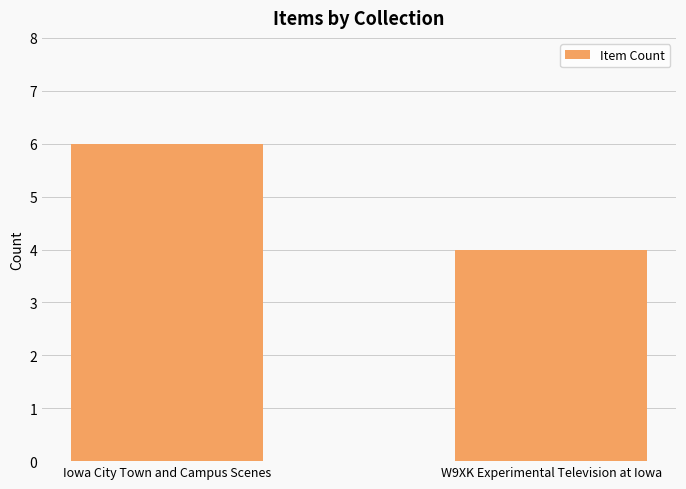

What is the change in value from Iowa City Town and Campus Scenes to W9XK Experimental Television at Iowa?

-2